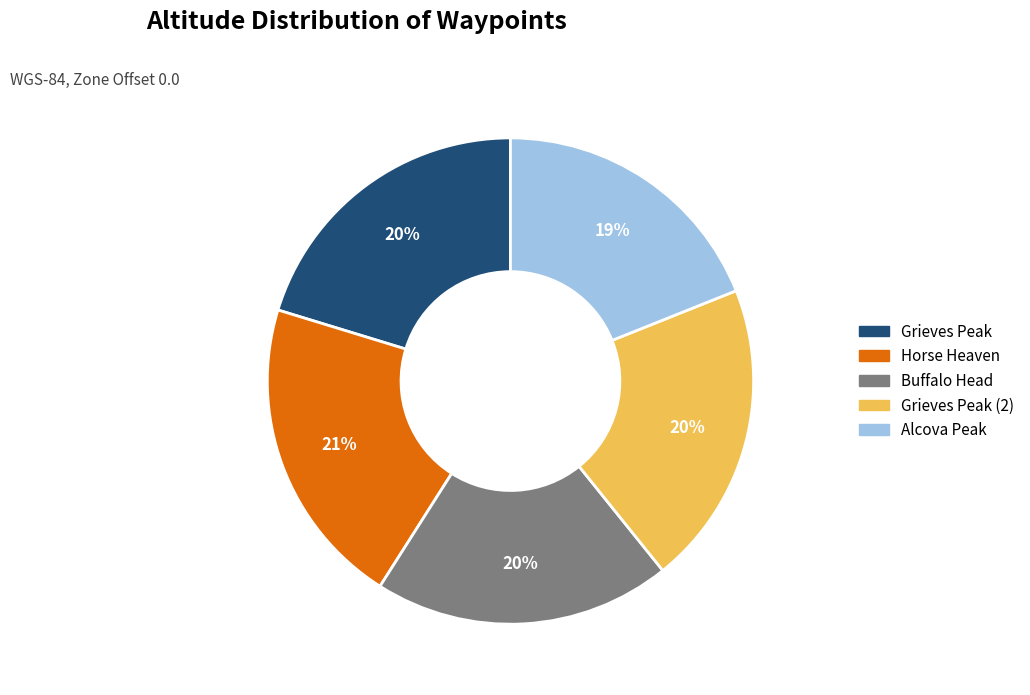

Is there any slice that represents more than half of the pie?

No